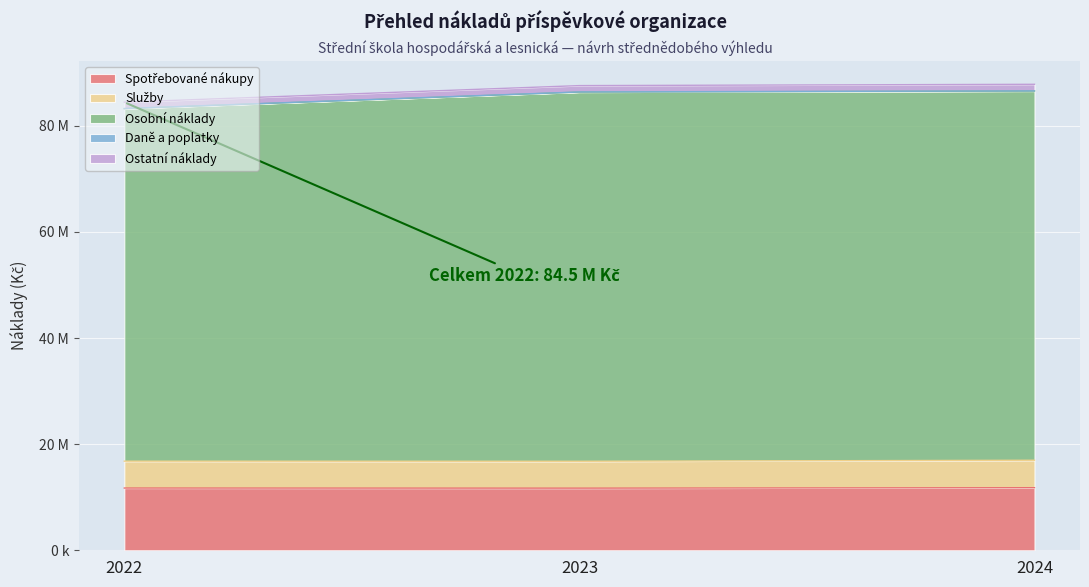

The value of Spotřebované nákupy at 2022 is 11730000. True or false?

True